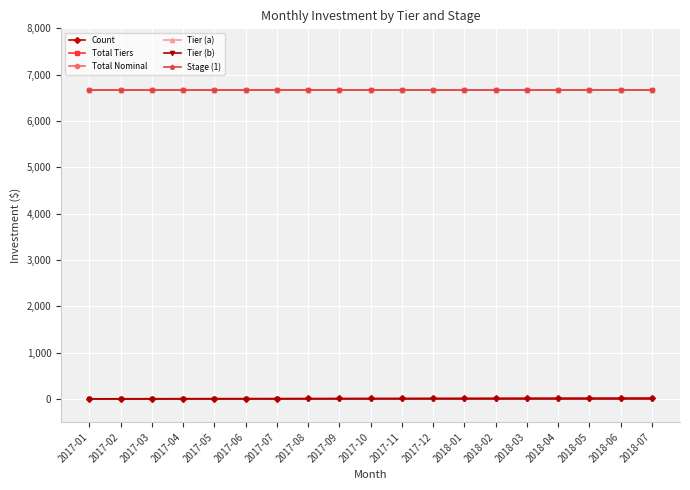

True or false: Tier (a) and Count cross at least once.

False